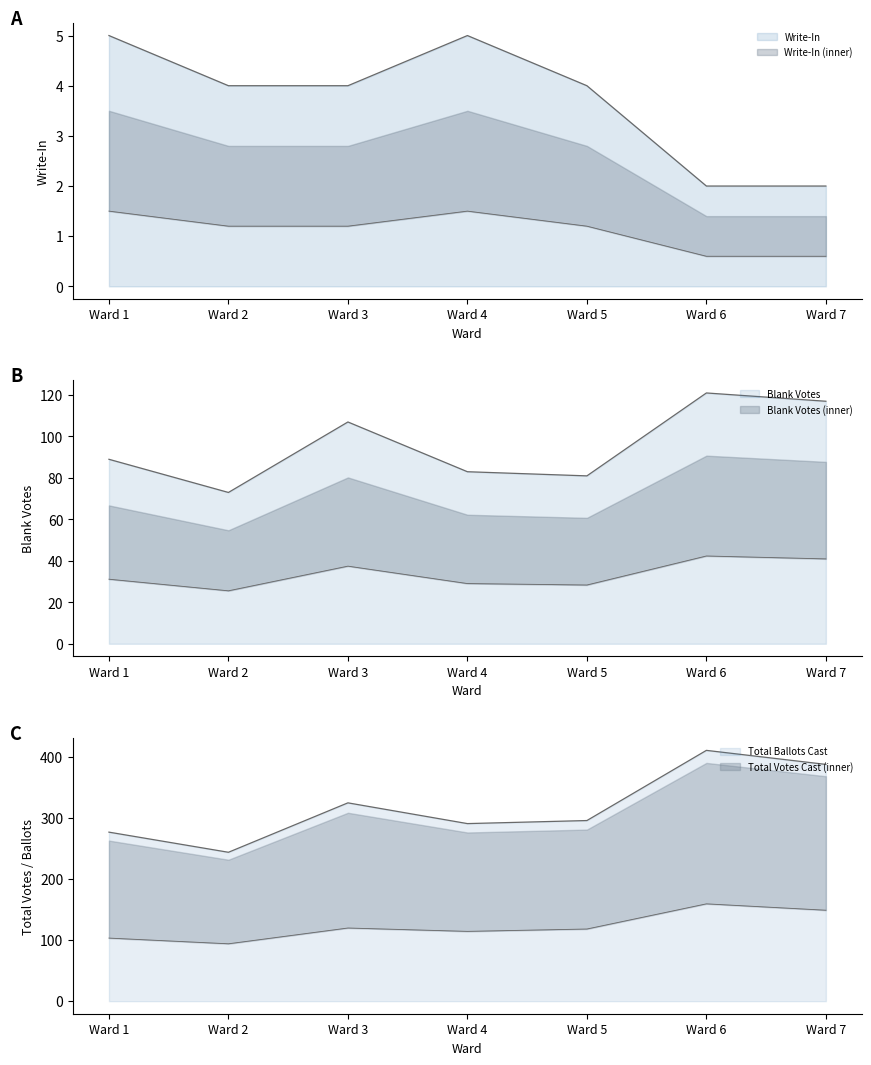

What is the total value across all series at Ward 1?

474.4